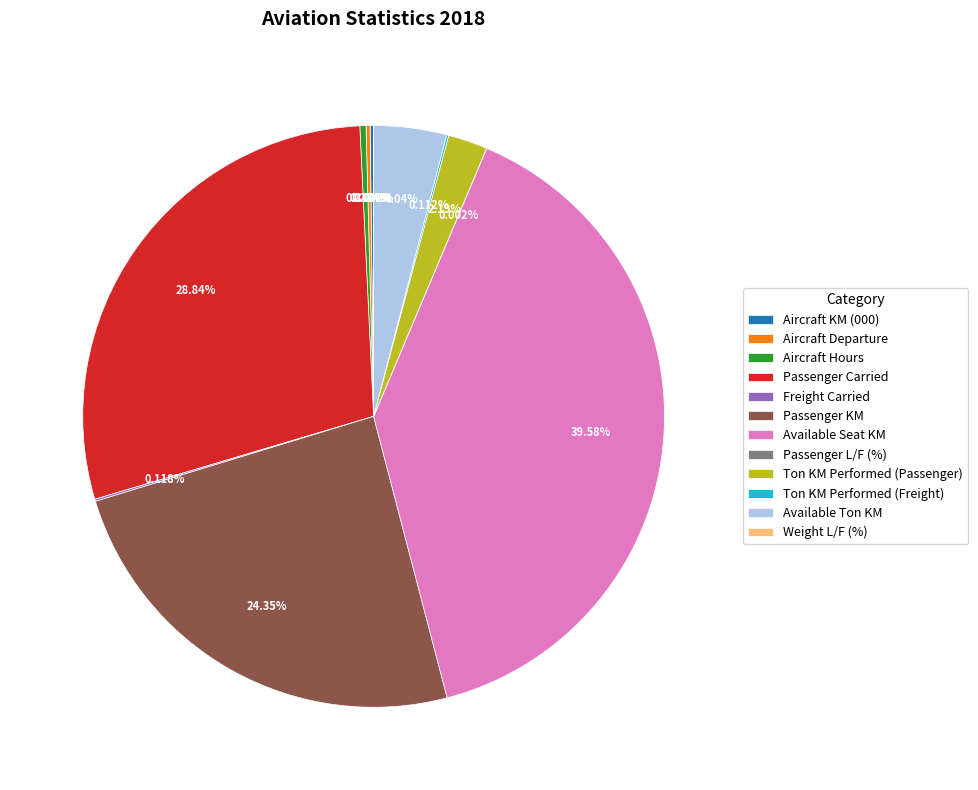

True or false: Ton KM Performed (Passenger) accounts for 2% of the total.

True